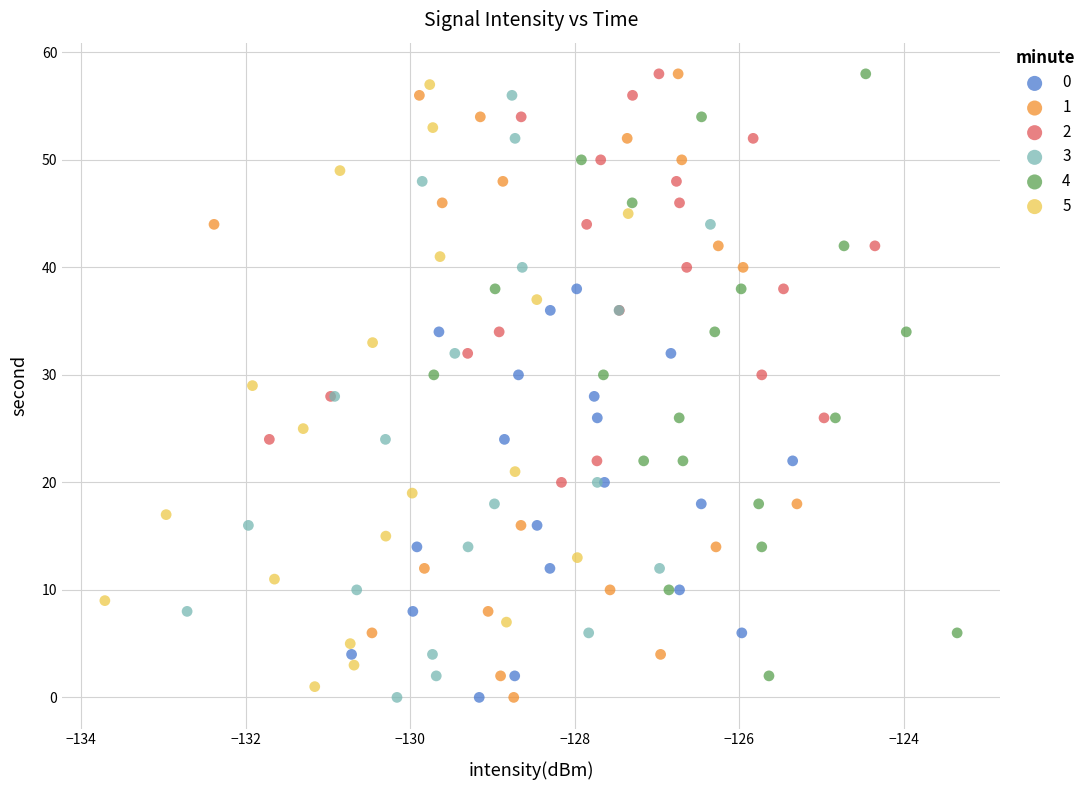

What are all the series names shown in the legend?

0, 1, 2, 3, 4, 5